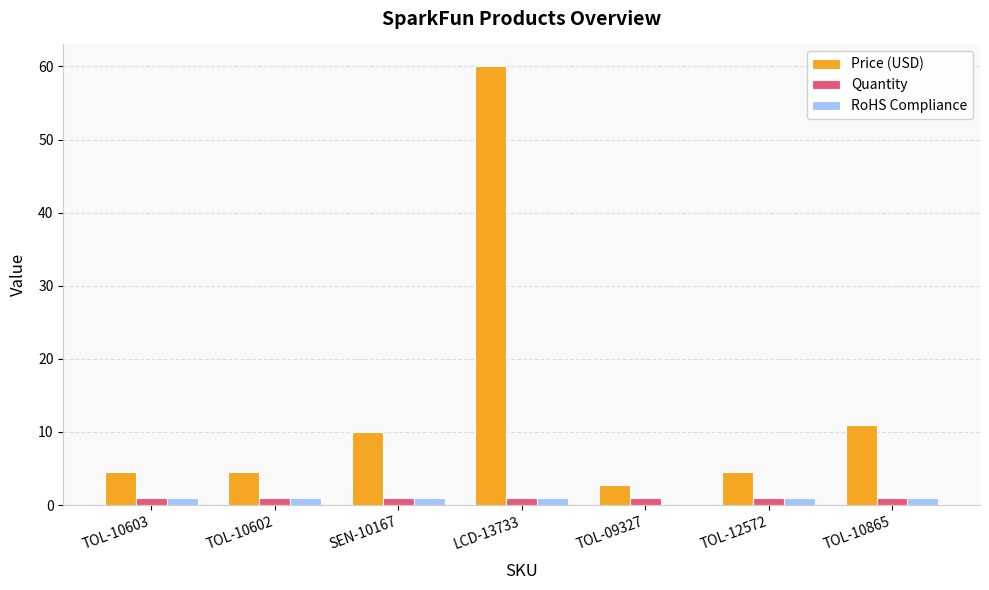

At which category is the sum across all series the highest?

LCD-13733